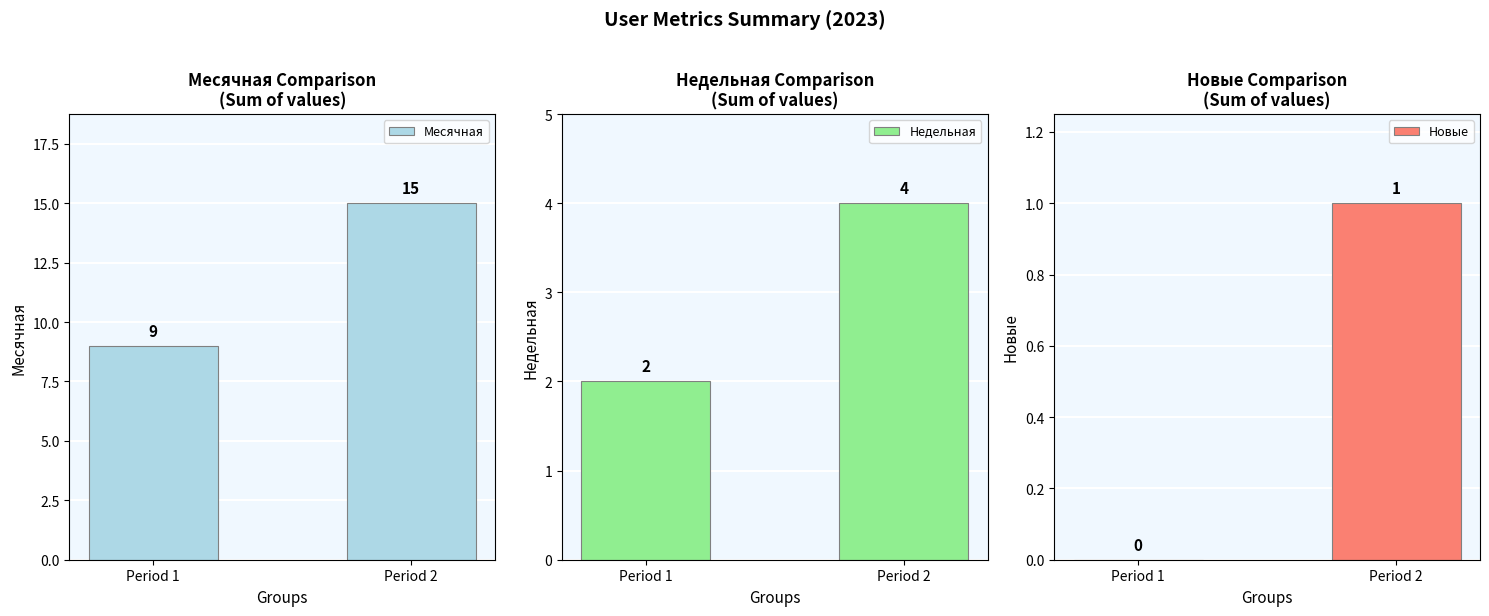

Which series has the largest total across all categories?

Месячная